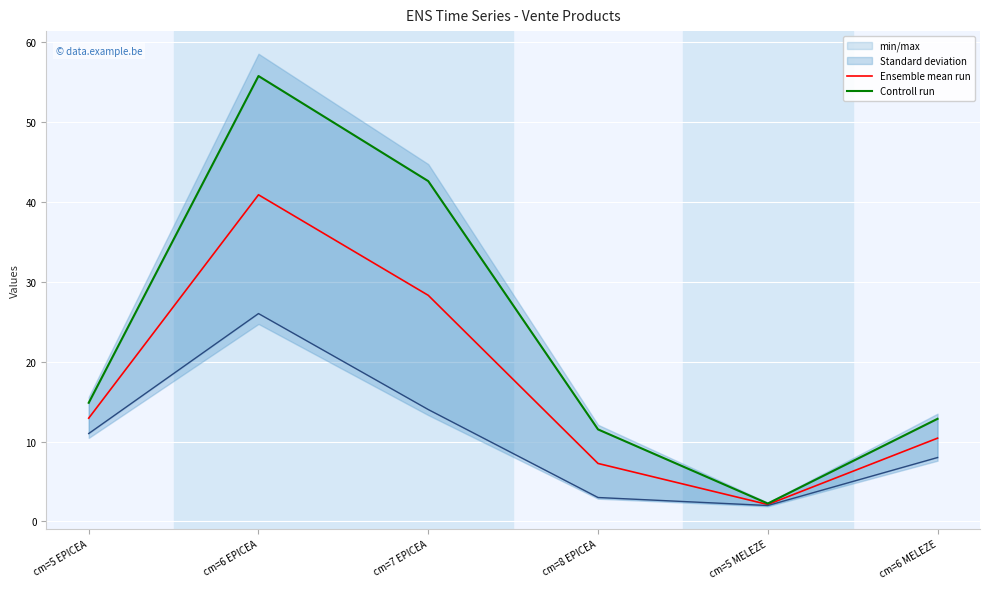

What position from the left is cm=7 EPICEA?

3